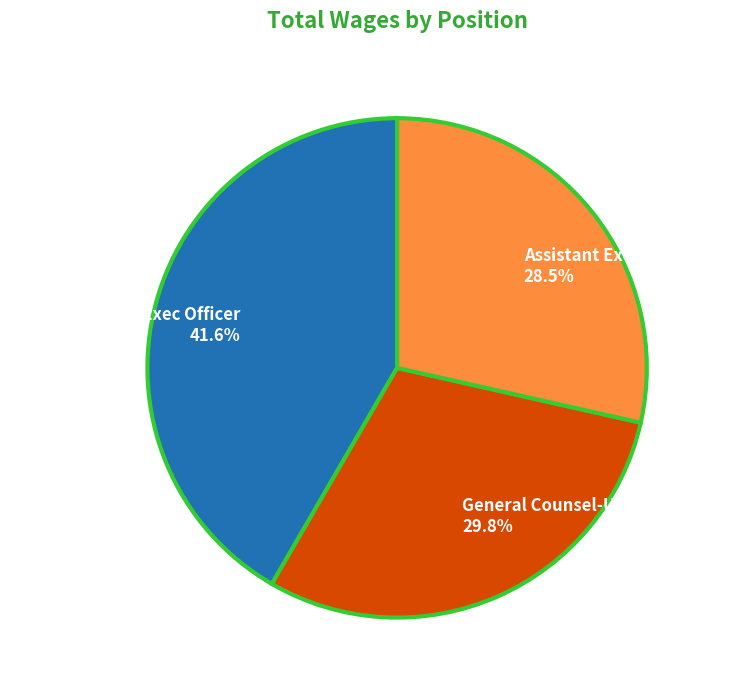

Which slice is the largest?

Sup Court Chief Exec Officer